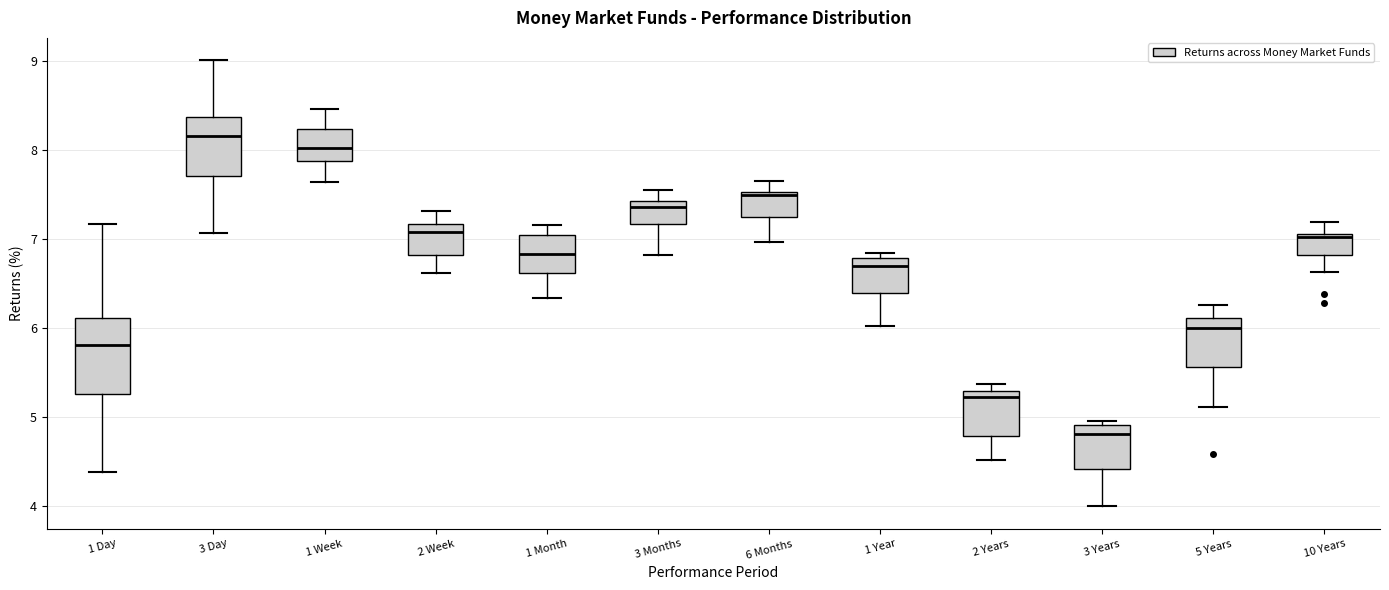

Reading left to right, transcribe this box plot: for each box, give where its median line is, the range the box spans, and where its two whiskers end, as read against the y-axis. The values are not printed on the chart, so give them approximately, as read against the axis.

1 Day: median 5.8, box 5.3 to 6.1, whiskers 4.4 to 7.2
3 Day: median 8.2, box 7.7 to 8.4, whiskers 7.1 to 9.0
1 Week: median 8.0, box 7.9 to 8.2, whiskers 7.6 to 8.5
2 Week: median 7.1, box 6.8 to 7.2, whiskers 6.6 to 7.3
1 Month: median 6.8, box 6.6 to 7.1, whiskers 6.3 to 7.2
3 Months: median 7.4 (just below the box's upper edge), box 7.2 to 7.4, whiskers 6.8 to 7.6
6 Months: median 7.5, box 7.3 to 7.5, whiskers 7.0 to 7.7
1 Year: median 6.7, box 6.4 to 6.8, whiskers 6.0 to 6.8 (just above the box's upper edge)
2 Years: median 5.2, box 4.8 to 5.3, whiskers 4.5 to 5.4
3 Years: median 4.8, box 4.4 to 4.9, whiskers 4.0 to 5.0
5 Years: median 6.0, box 5.6 to 6.1, whiskers 5.1 to 6.3
10 Years: median 7.0, box 6.8 to 7.1, whiskers 6.6 to 7.2